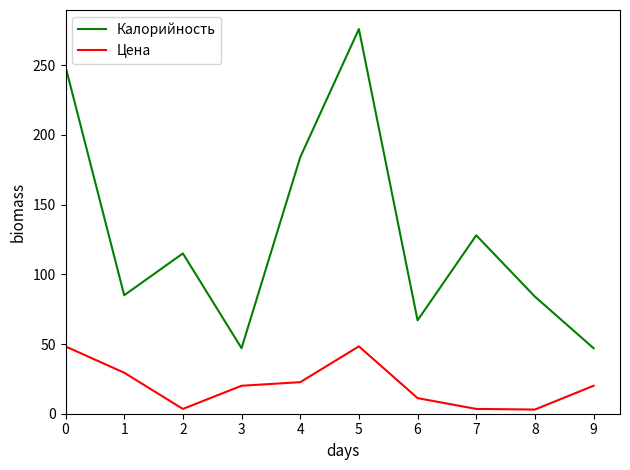

How many lines are shown in the chart?

2